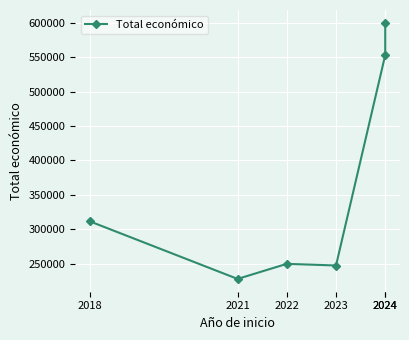

What is the difference between the maximum and minimum values?

371941